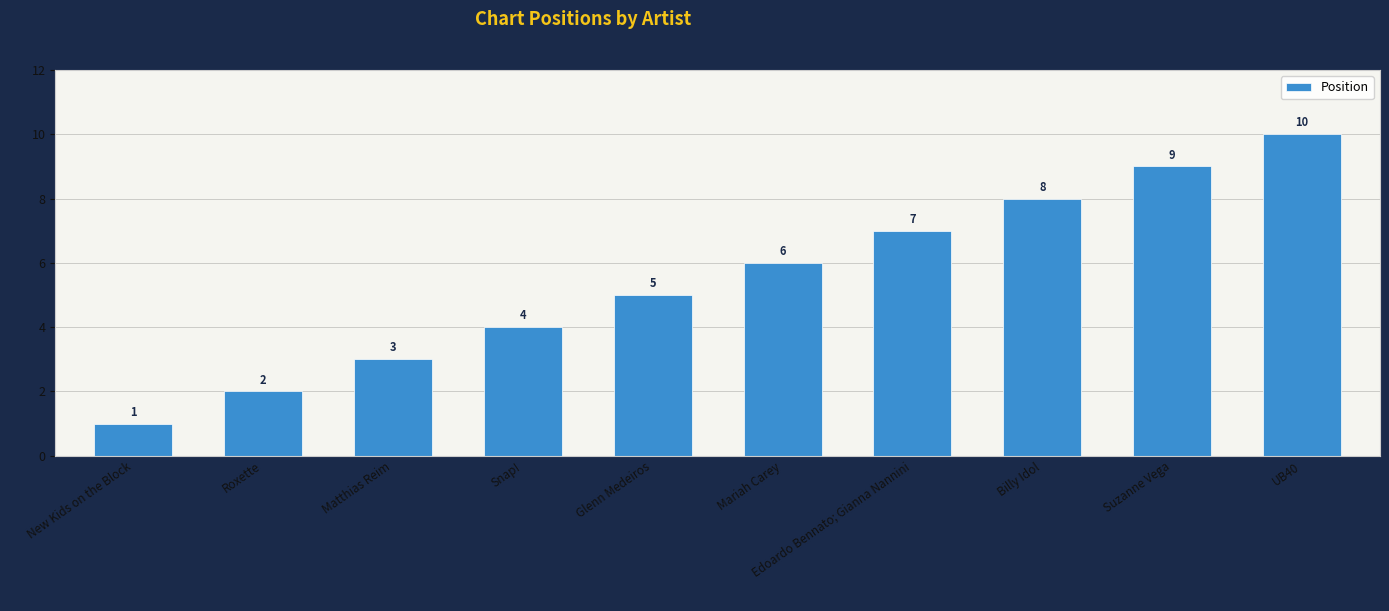

What position from the left is Edoardo Bennato; Gianna Nannini?

7